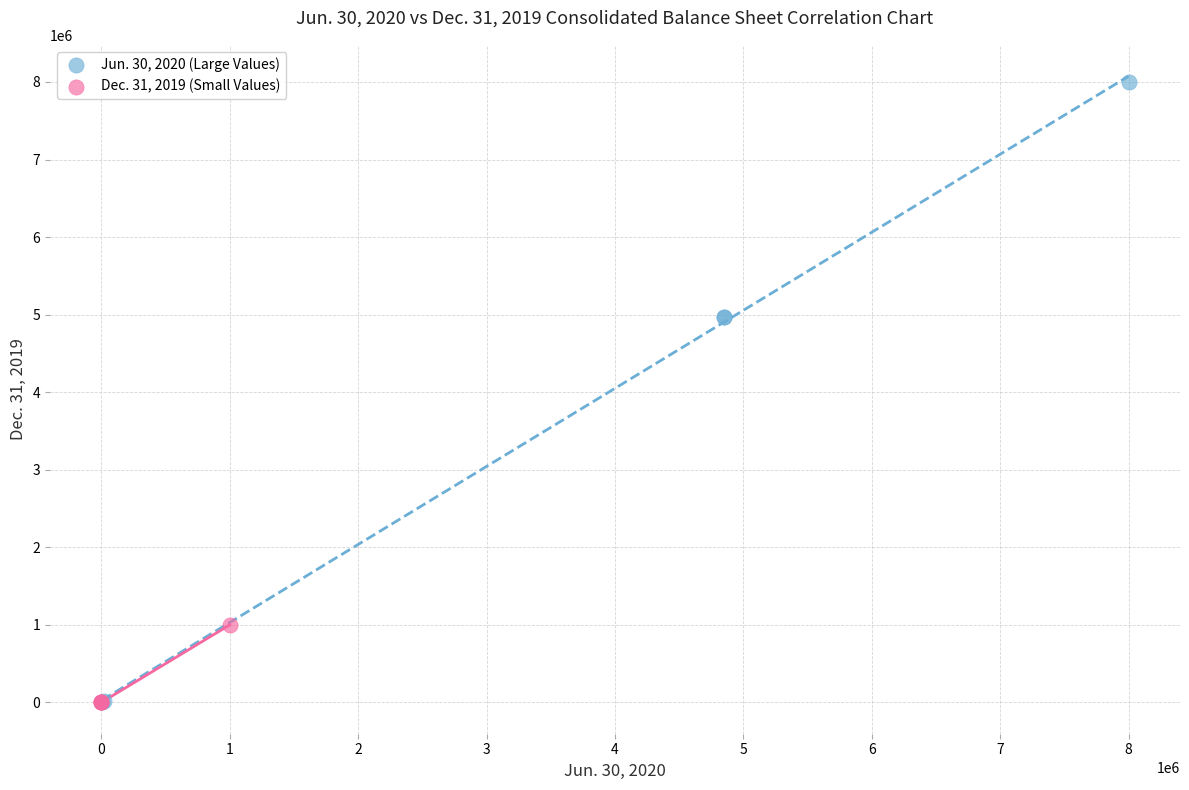

Which series contains the highest Y value?

Jun. 30, 2020 (Large Values)